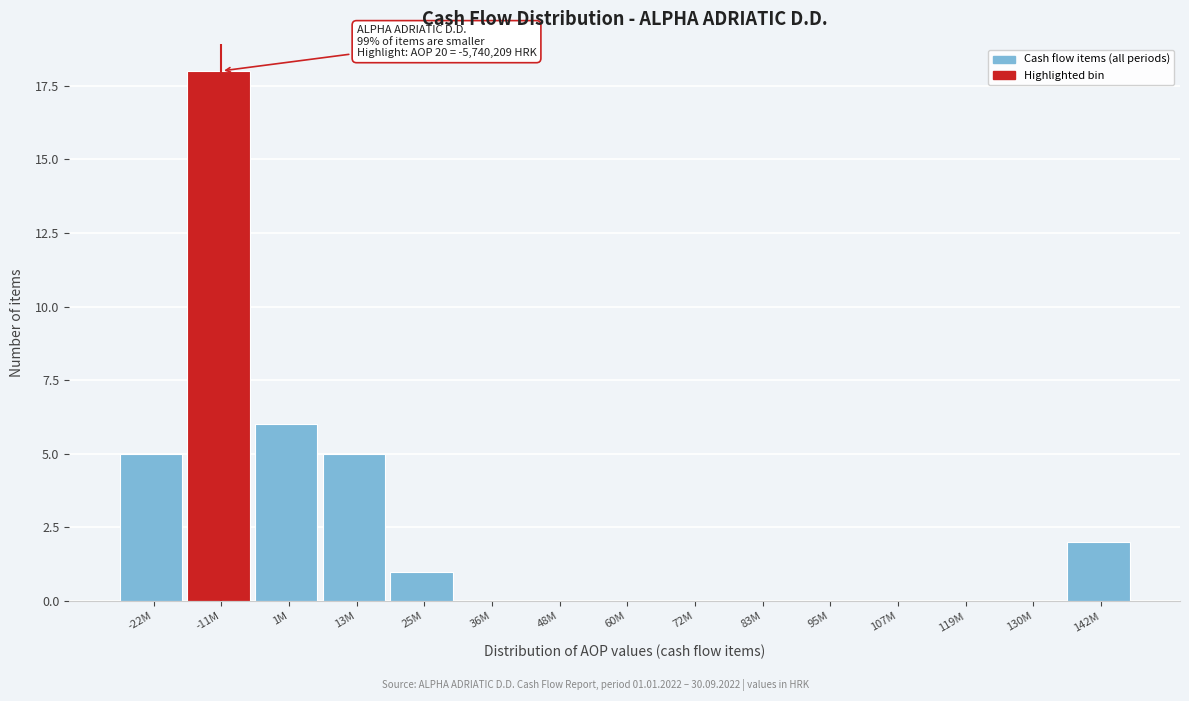

Reading right to left, transcribe all the data shown in this chart.

142M=2	130M=0	119M=0	107M=0	95M=0	83M=0	72M=0	60M=0	48M=0	36M=0	25M=1	13M=5	1M=6	-11M=18	-22M=5